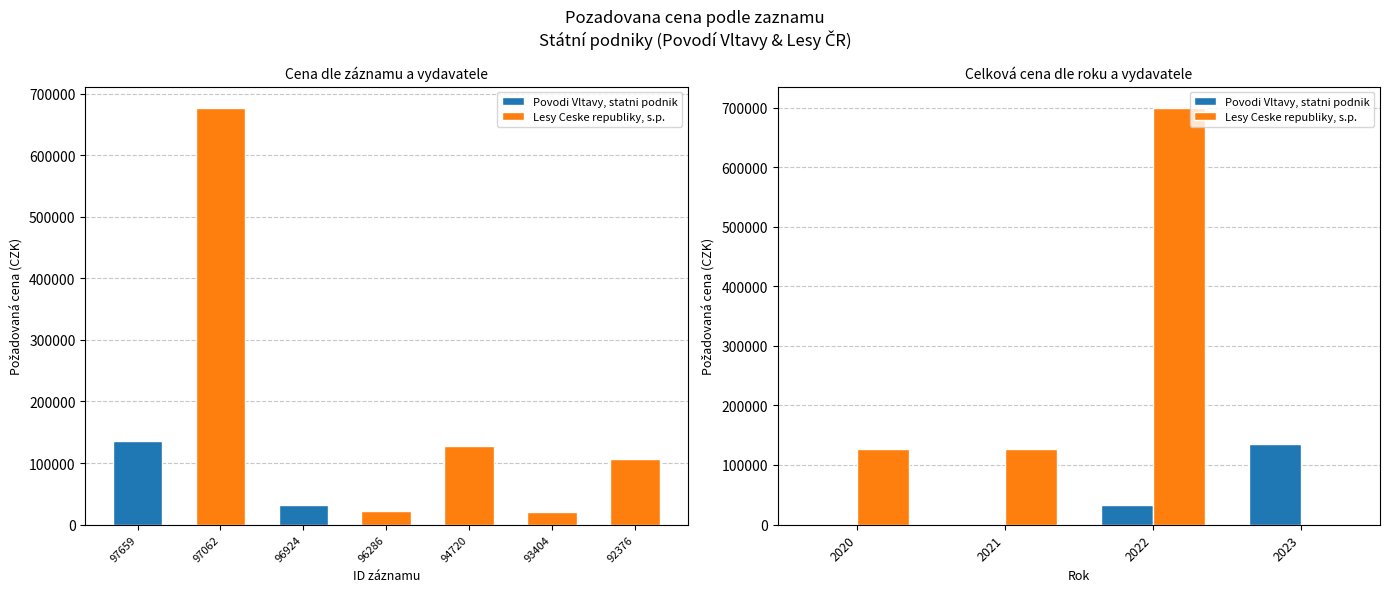

Which series has the largest total across all categories?

Lesy Ceske republiky, s.p.